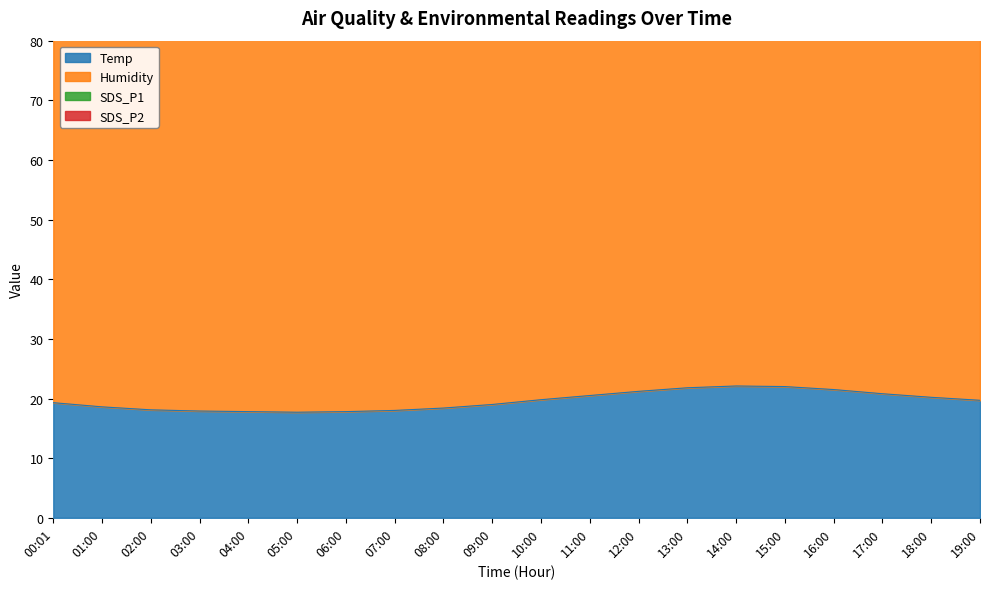

True or false: SDS_P1 and Temp intersect in this chart.

False